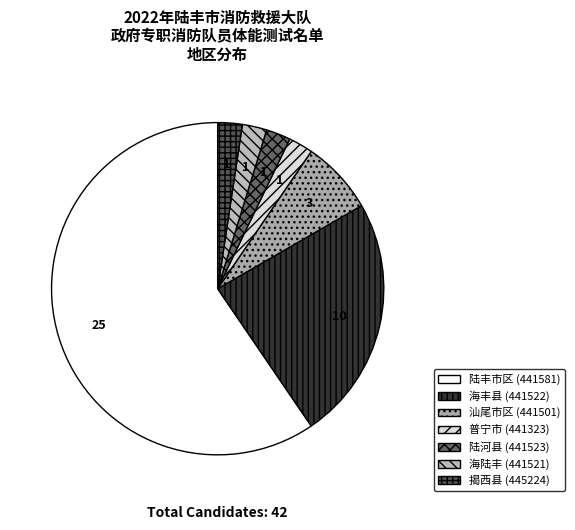

Count the number of slices in the pie.

7